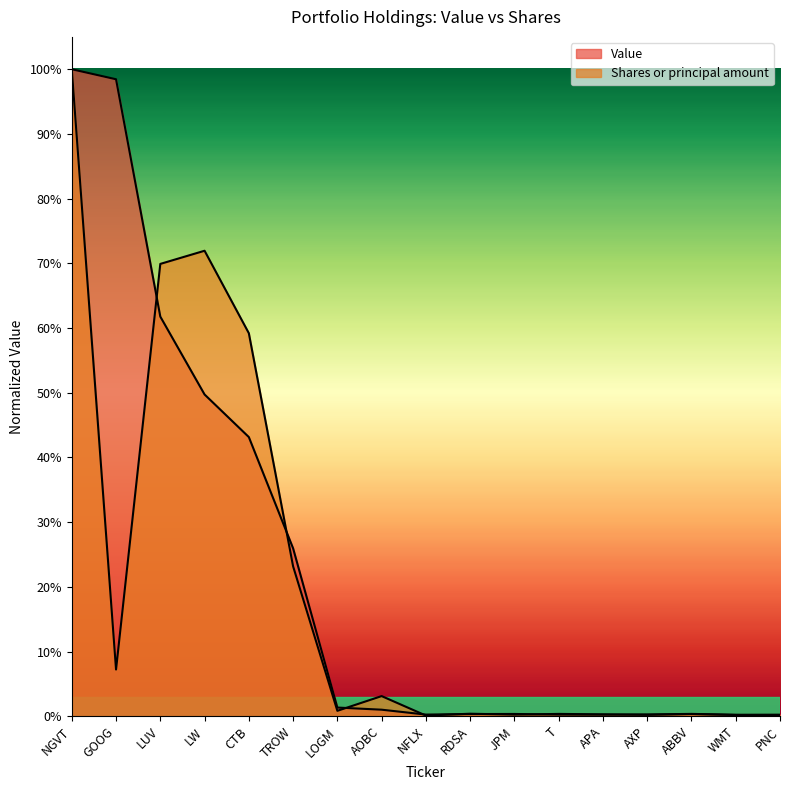

Which series has the largest range (max minus min)?

Shares or principal amount